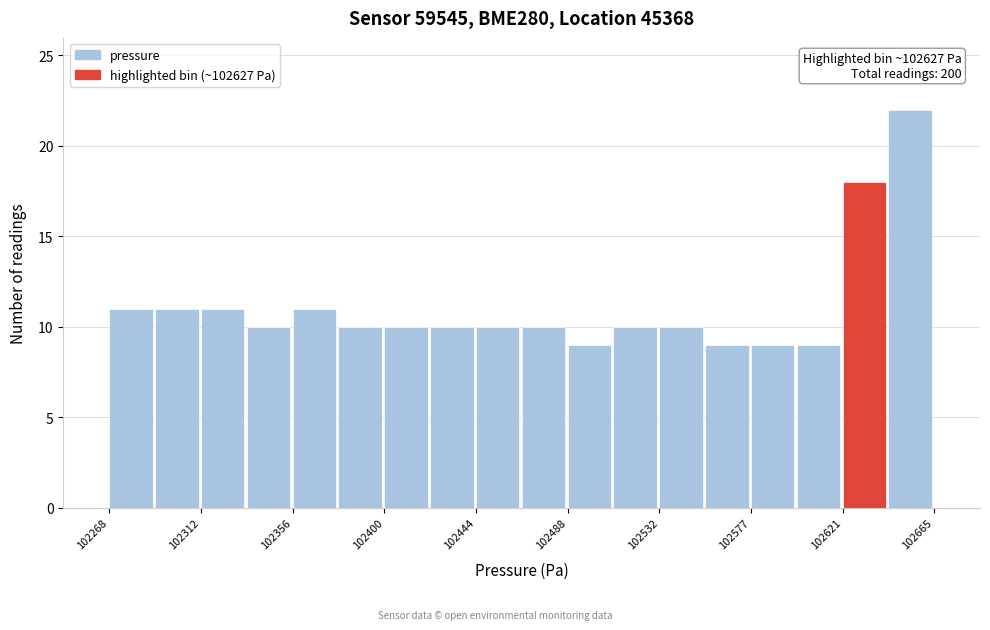

Over which range of the x-axis is the bar tallest?

102645 to 102665